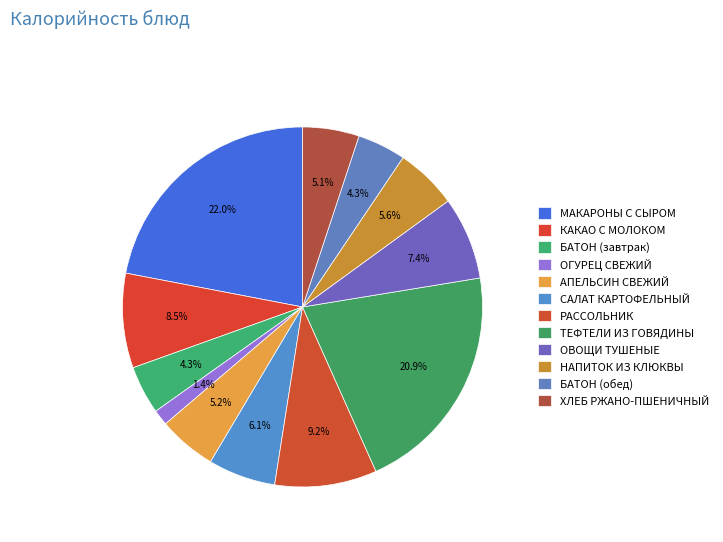

Approximately how many times larger is the value at ТЕФТЕЛИ ИЗ ГОВЯДИНЫ compared to ХЛЕБ РЖАНО-ПШЕНИЧНЫЙ?

4.1